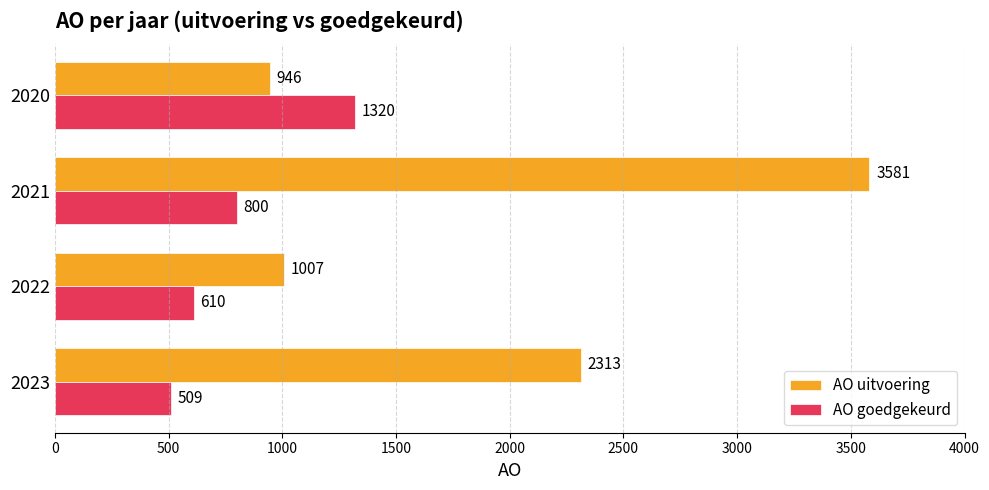

Rank the series by their maximum value, from lowest to highest.

AO goedgekeurd, AO uitvoering